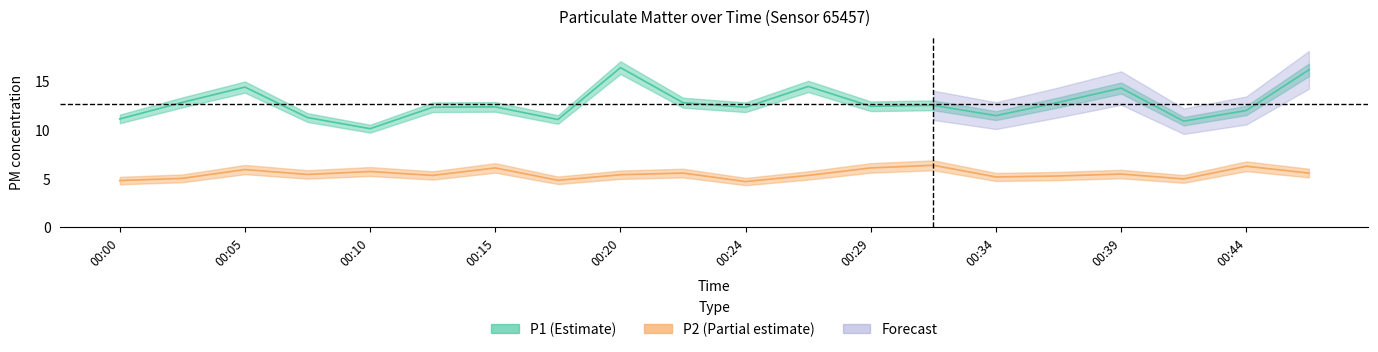

List the series in order of their overall mean, lowest first.

P2, P1